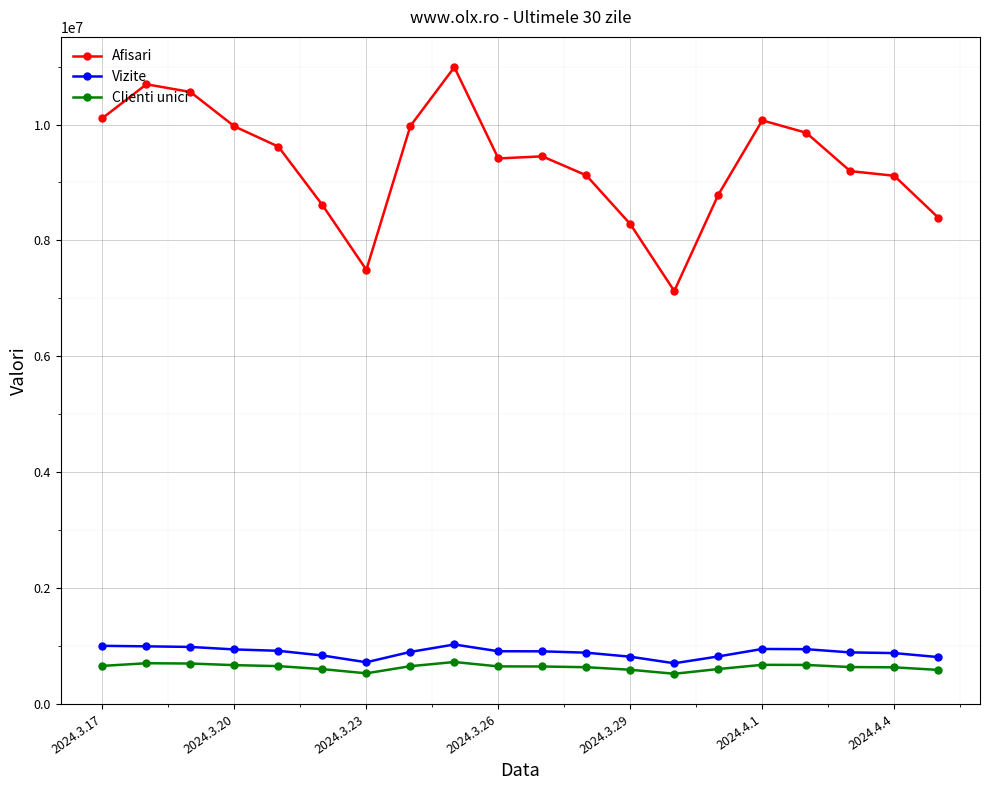

What is the average value of the Afisari series?

9341948